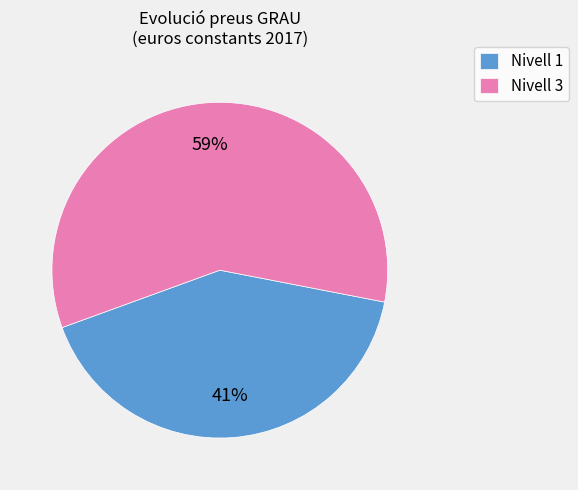

Rank the categories by value from lowest to highest.

Nivell 1, Nivell 3